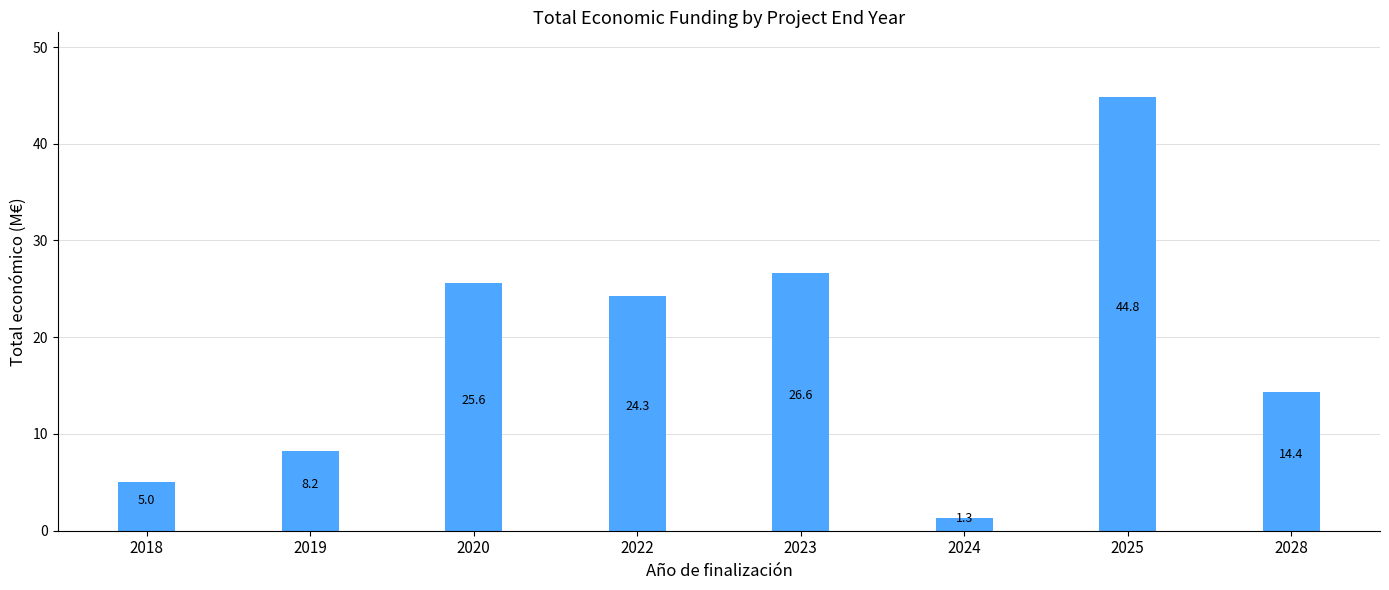

Reading left to right, list all the values displayed in this chart.

2018=5.0	2019=8.2	2020=25.6	2022=24.3	2023=26.6	2024=1.3	2025=44.8	2028=14.4